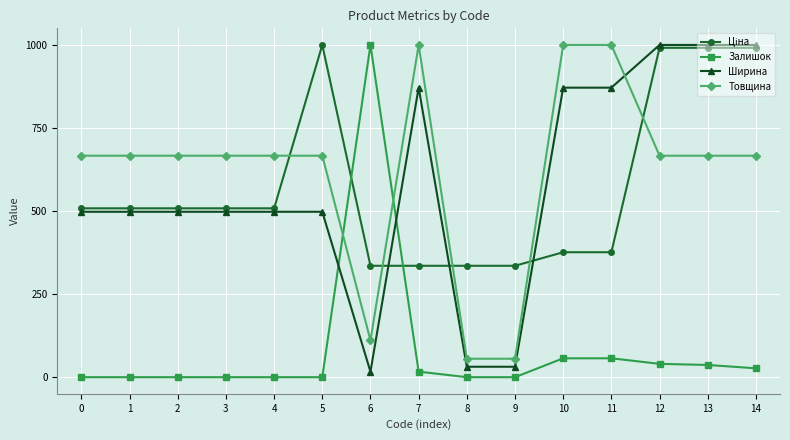

What is the total value across all series at 3?

1672.8